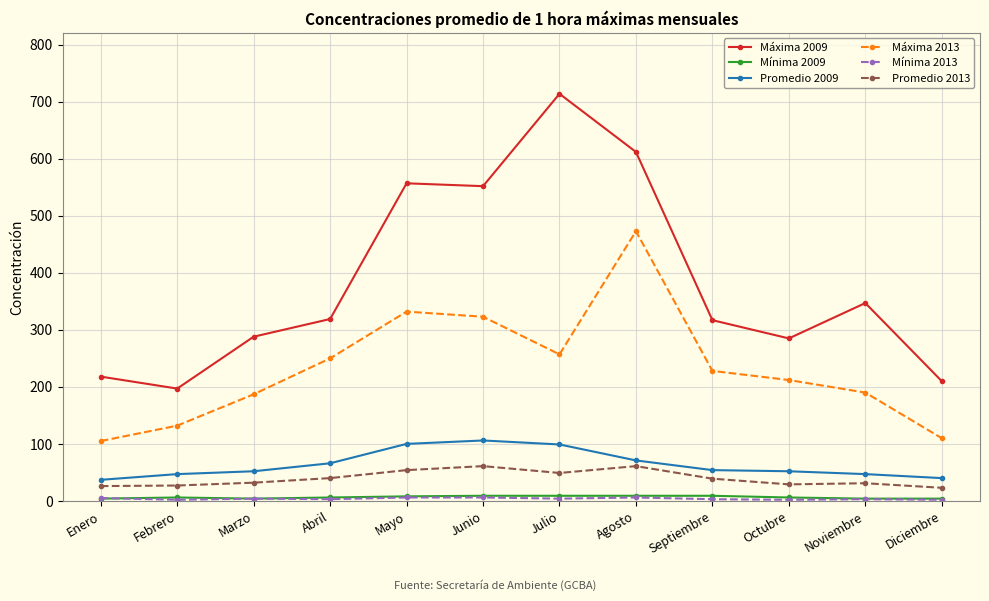

What is the label of the 7th point from the right?

Junio